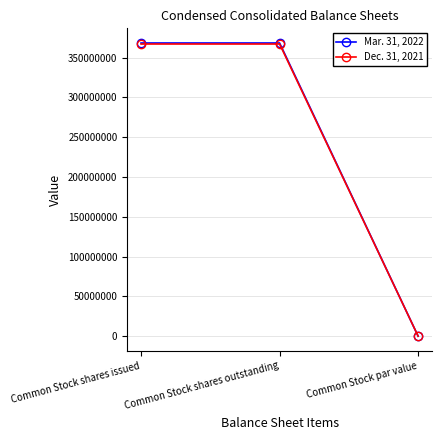

List the series in order of their peak value, highest first.

Mar. 31, 2022, Dec. 31, 2021